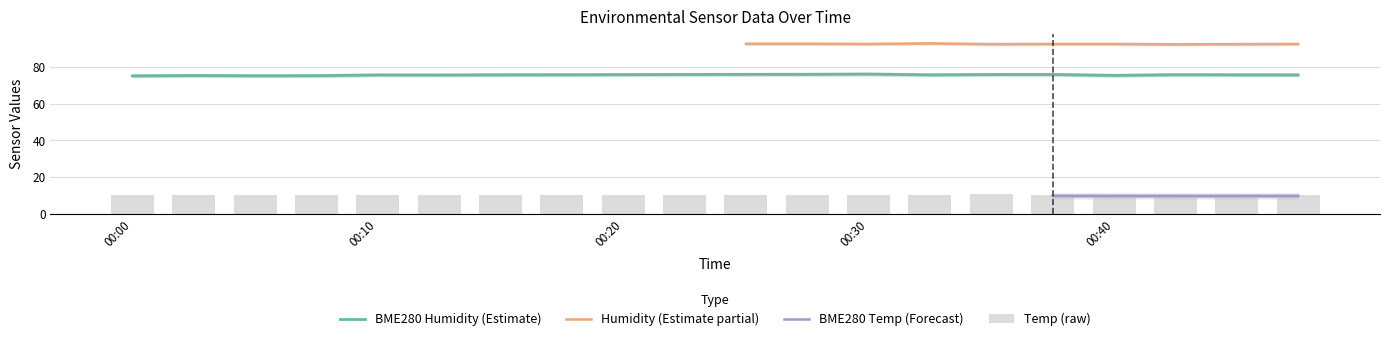

What is the minimum value shown in the chart?

10.4